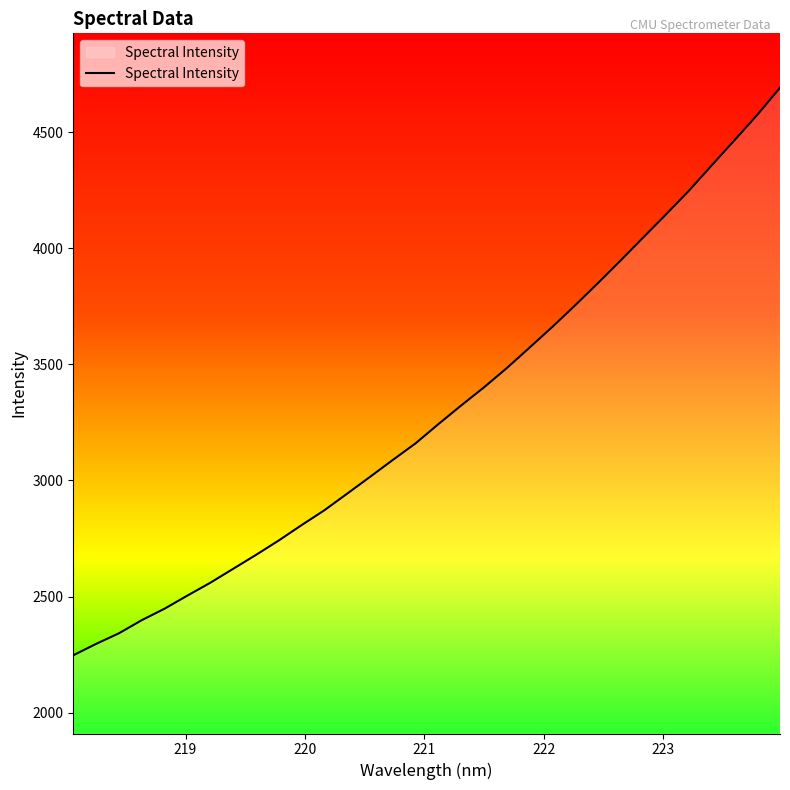

What is the maximum value shown in the chart?

4692.0